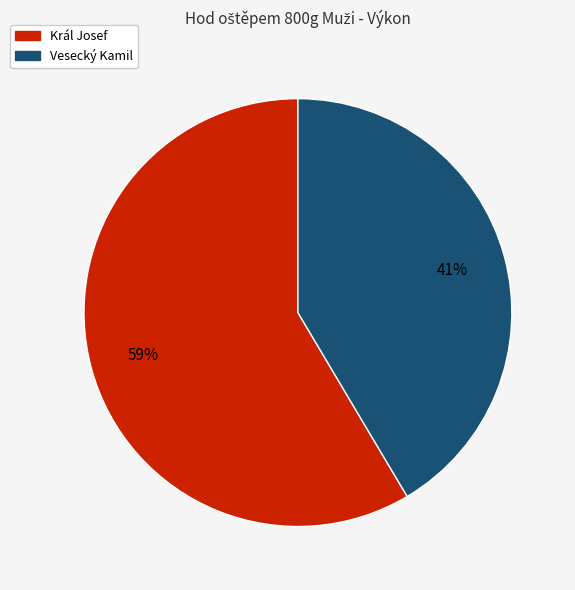

What is the ratio of the value at Král Josef to the value at Vesecký Kamil?

1.4